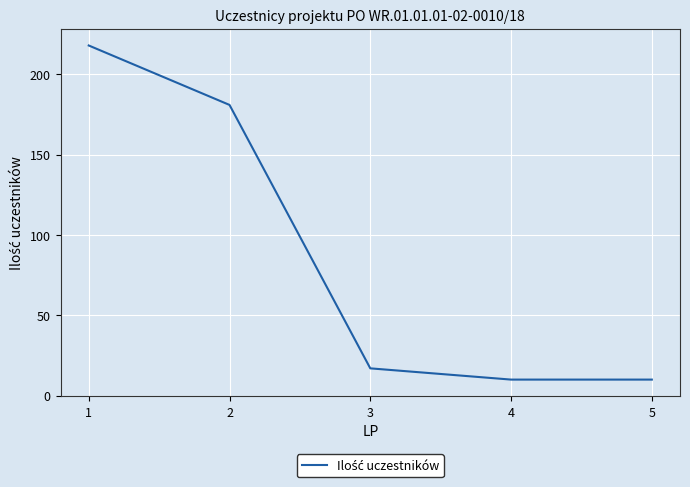

What is the sum of all values?

436